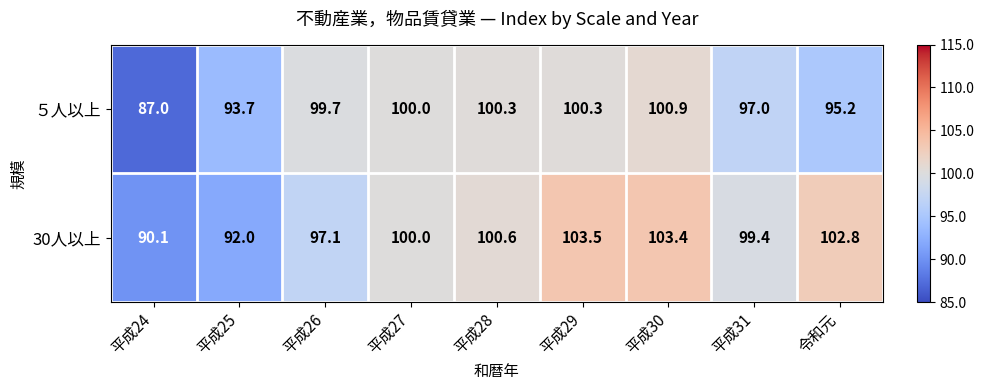

How many data points in ５人以上 are above 99?

5